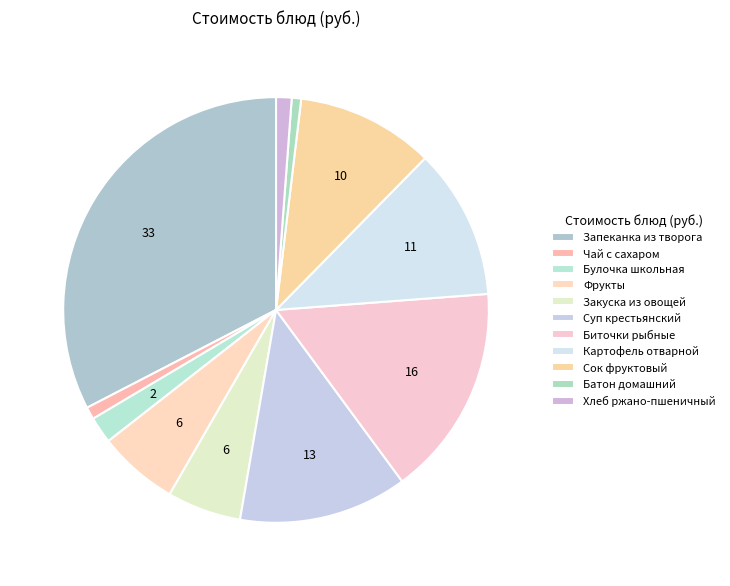

How much of the chart is everything except Картофель отварной?

88.6%